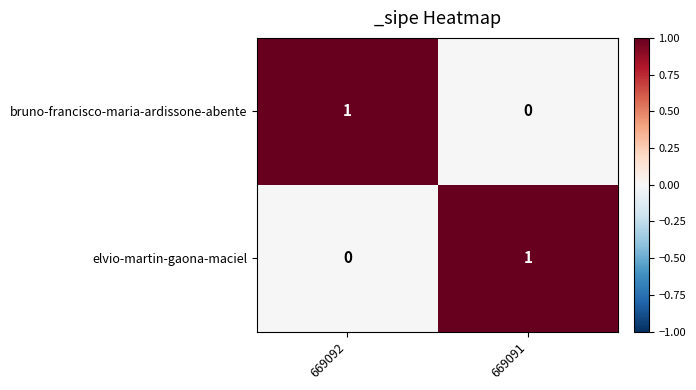

Where is elvio-martin-gaona-maciel nearest to the value 0?

669092